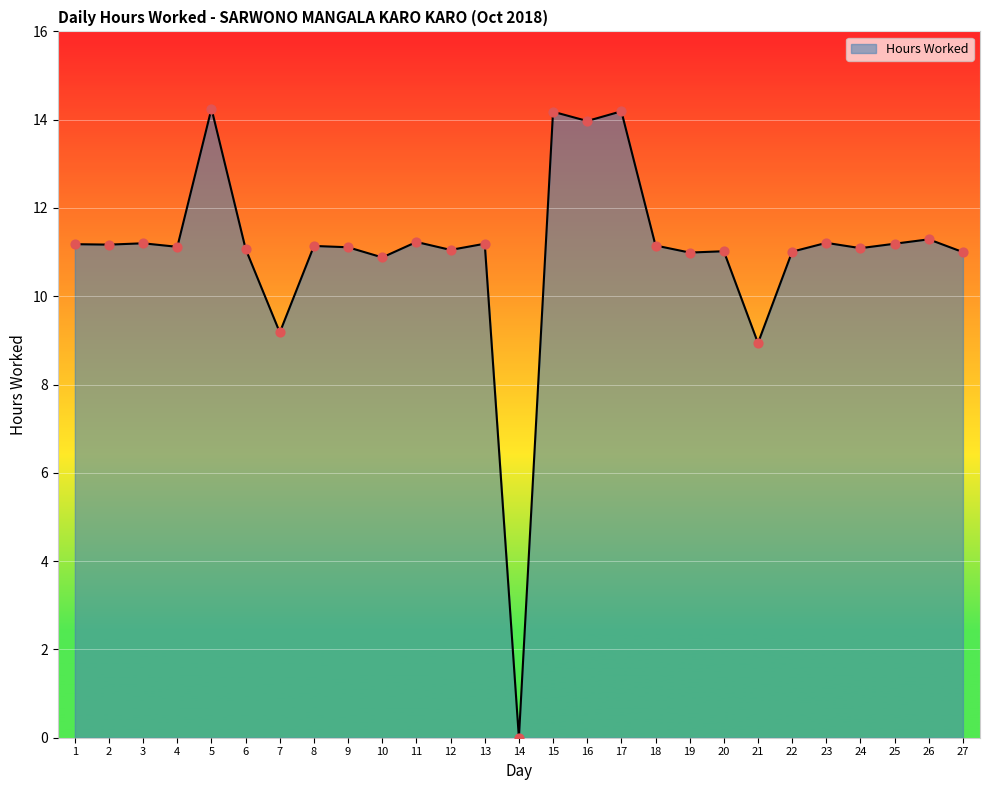

What is the ratio of the value at 9 to the value at 11?

1.0